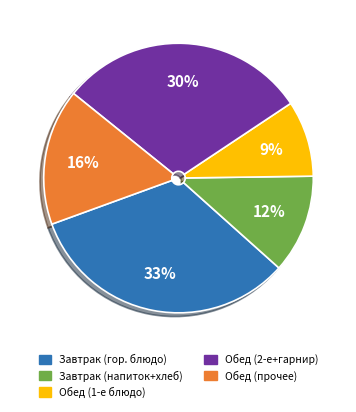

Count the number of slices in the pie.

5